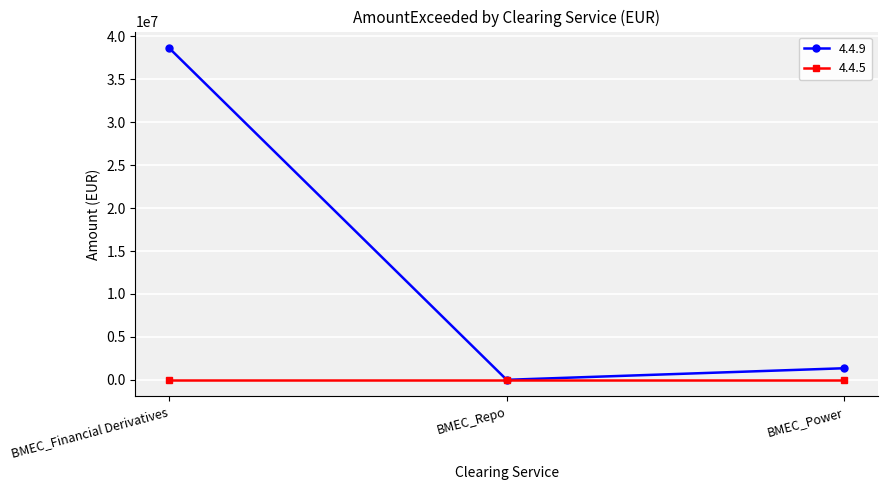

Which series has the widest spread of values?

4.4.9